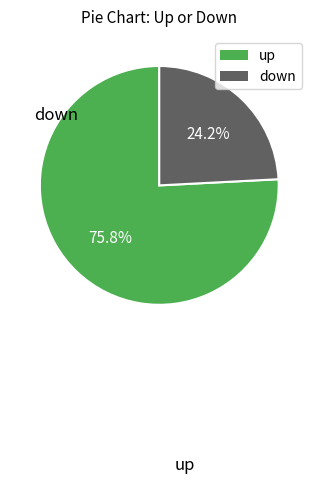

Count the number of slices in the pie.

2